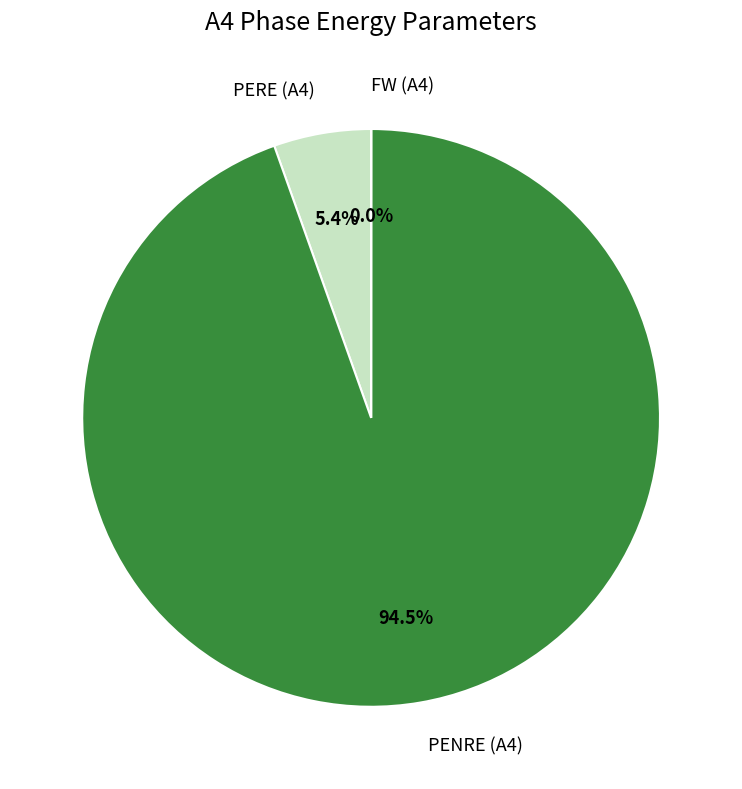

Is there any slice that represents more than half of the pie?

Yes